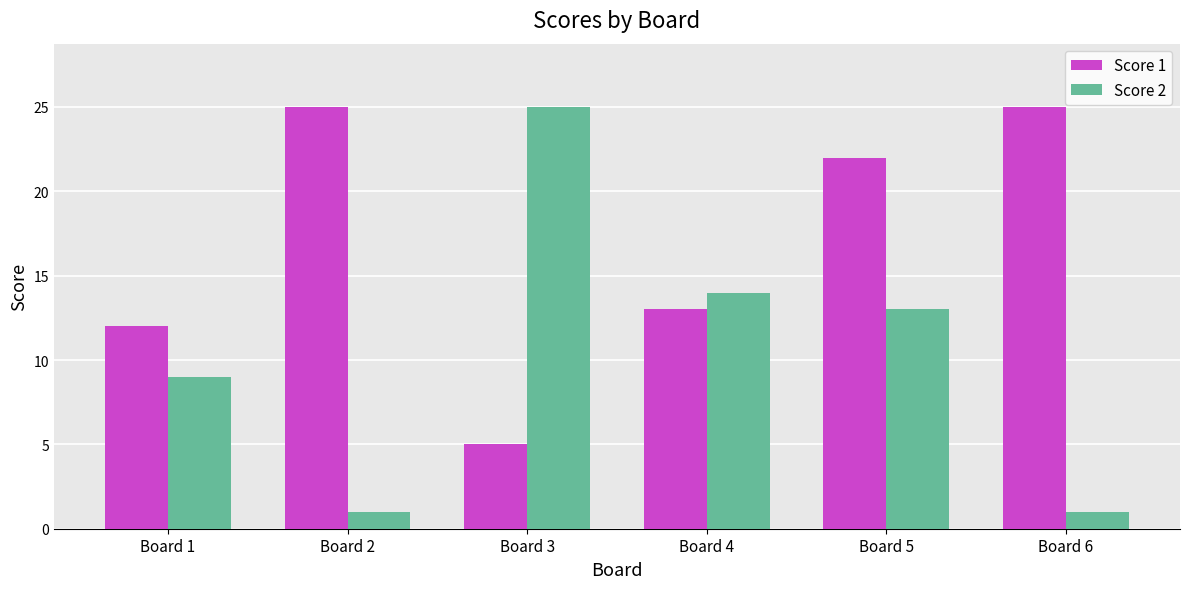

What is the value of the Score 2 bar at the 2nd from the left?

1